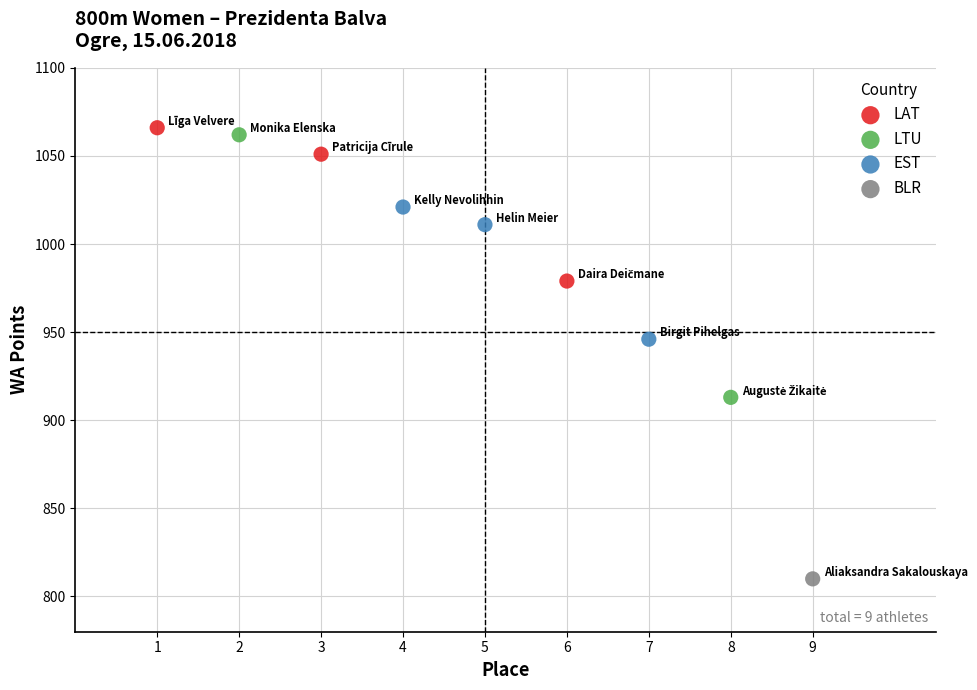

What are all the series names shown in the legend?

LAT, LTU, EST, BLR